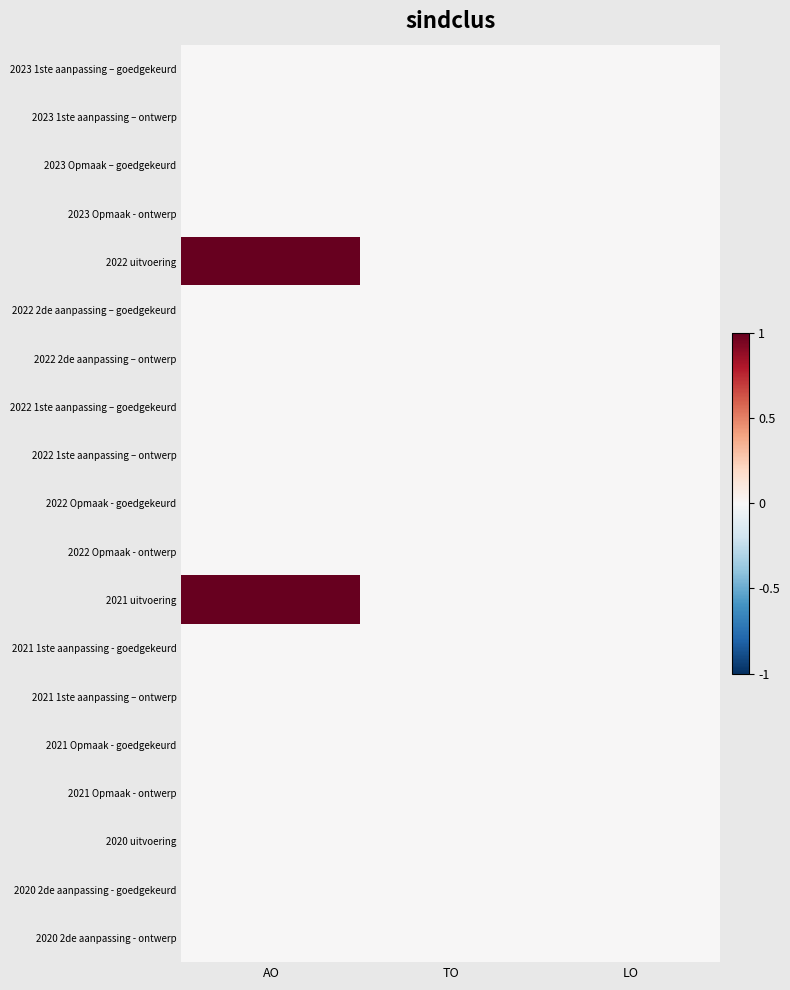

Reading right to left, extract all data points from this chart.

2023 1ste aanpassing – goedgekeurd: LO=0	TO=0	AO=0
2023 1ste aanpassing – ontwerp: LO=0	TO=0	AO=0
2023 Opmaak – goedgekeurd: LO=0	TO=0	AO=0
2023 Opmaak - ontwerp: LO=0	TO=0	AO=0
2022 uitvoering: LO=0	TO=0	AO=1
2022 2de aanpassing – goedgekeurd: LO=0	TO=0	AO=0
2022 2de aanpassing – ontwerp: LO=0	TO=0	AO=0
2022 1ste aanpassing – goedgekeurd: LO=0	TO=0	AO=0
2022 1ste aanpassing – ontwerp: LO=0	TO=0	AO=0
2022 Opmaak - goedgekeurd: LO=0	TO=0	AO=0
2022 Opmaak - ontwerp: LO=0	TO=0	AO=0
2021 uitvoering: LO=0	TO=0	AO=1
2021 1ste aanpassing - goedgekeurd: LO=0	TO=0	AO=0
2021 1ste aanpassing – ontwerp: LO=0	TO=0	AO=0
2021 Opmaak - goedgekeurd: LO=0	TO=0	AO=0
2021 Opmaak - ontwerp: LO=0	TO=0	AO=0
2020 uitvoering: LO=0	TO=0	AO=0
2020 2de aanpassing - goedgekeurd: LO=0	TO=0	AO=0
2020 2de aanpassing - ontwerp: LO=0	TO=0	AO=0